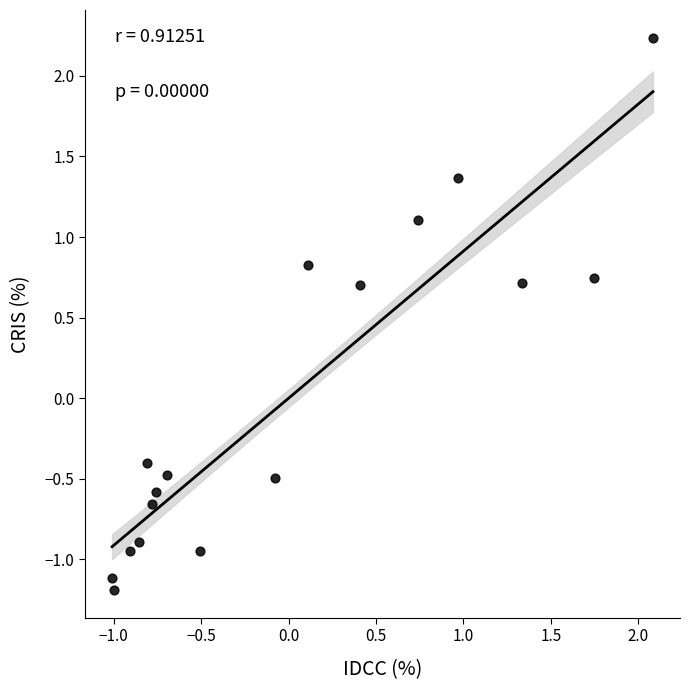

What is the range of X values (max minus min)?

3.1